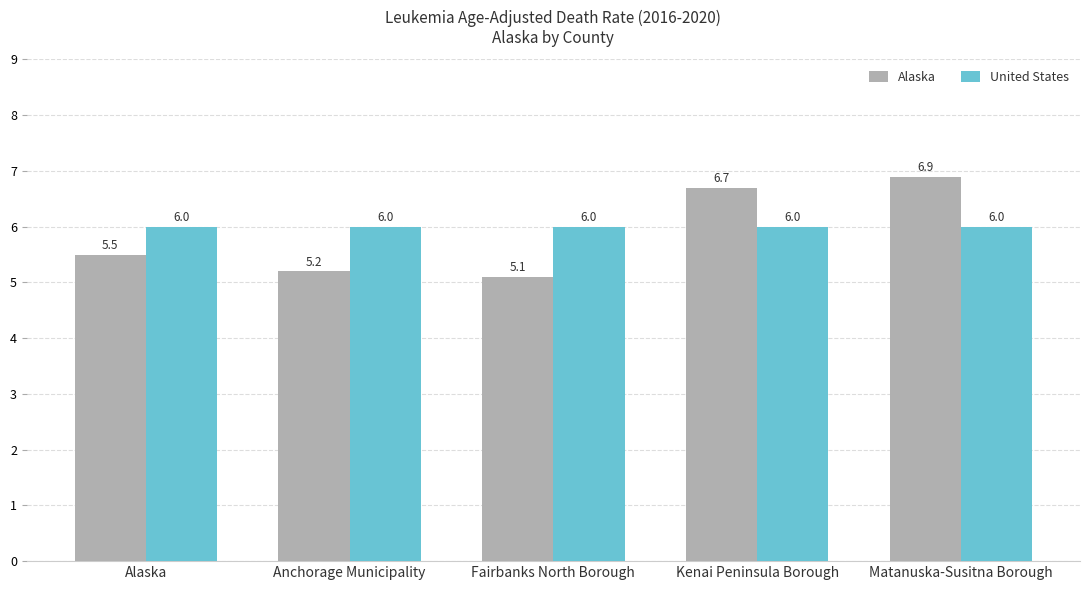

Which series has the largest range (max minus min)?

Alaska